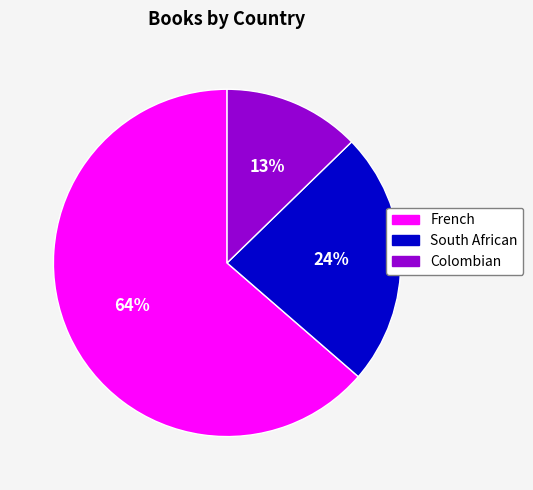

Which has a higher value, Colombian or South African?

South African